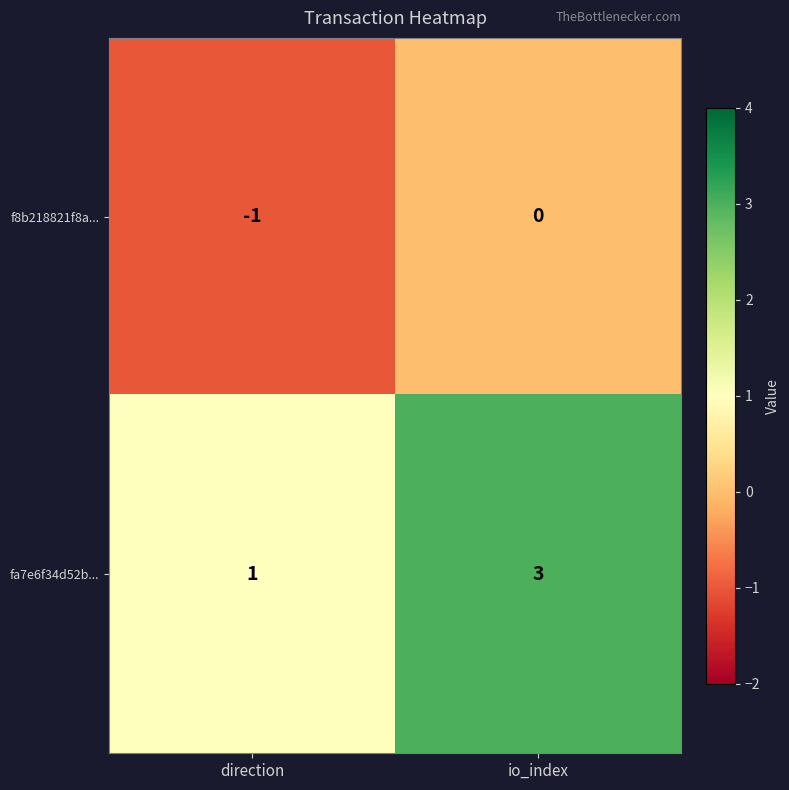

Between direction and io_index, which series saw the biggest shift?

fa7e6f34d52b...